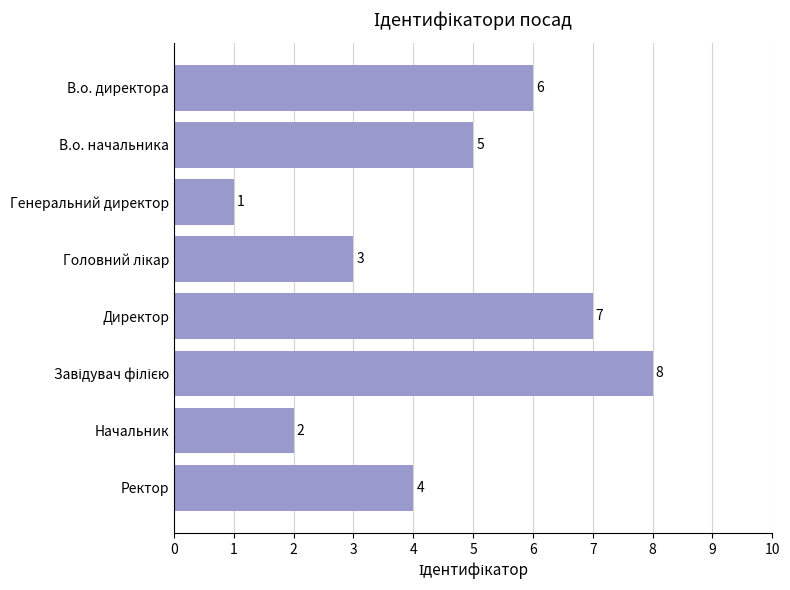

How many distinct data groups are displayed?

1